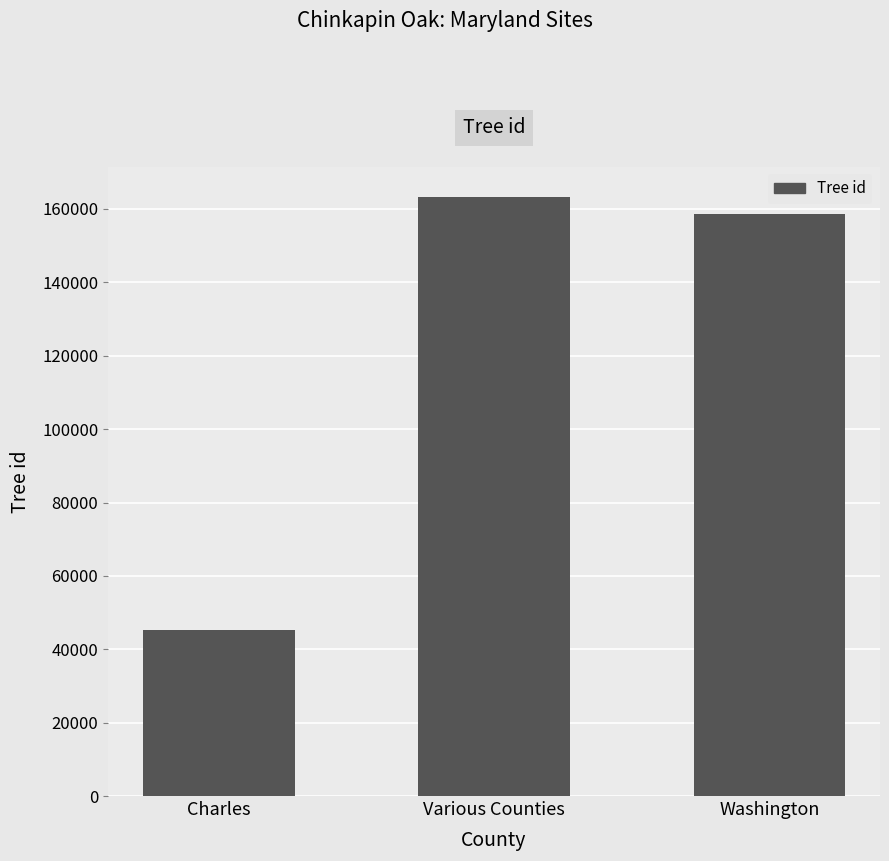

What is the label of the 1st bar from the left?

Charles